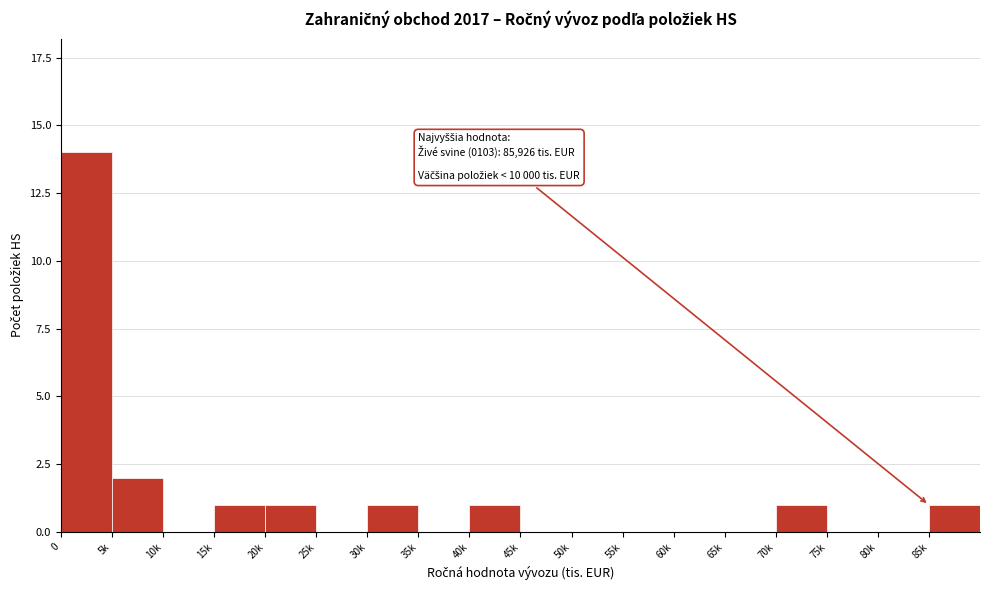

Reading right to left, what are all the values shown in this chart?

85k=1	80k=0	75k=0	70k=1	65k=0	60k=0	55k=0	50k=0	45k=0	40k=1	35k=0	30k=1	25k=0	20k=1	15k=1	10k=0	5k=2	0=14